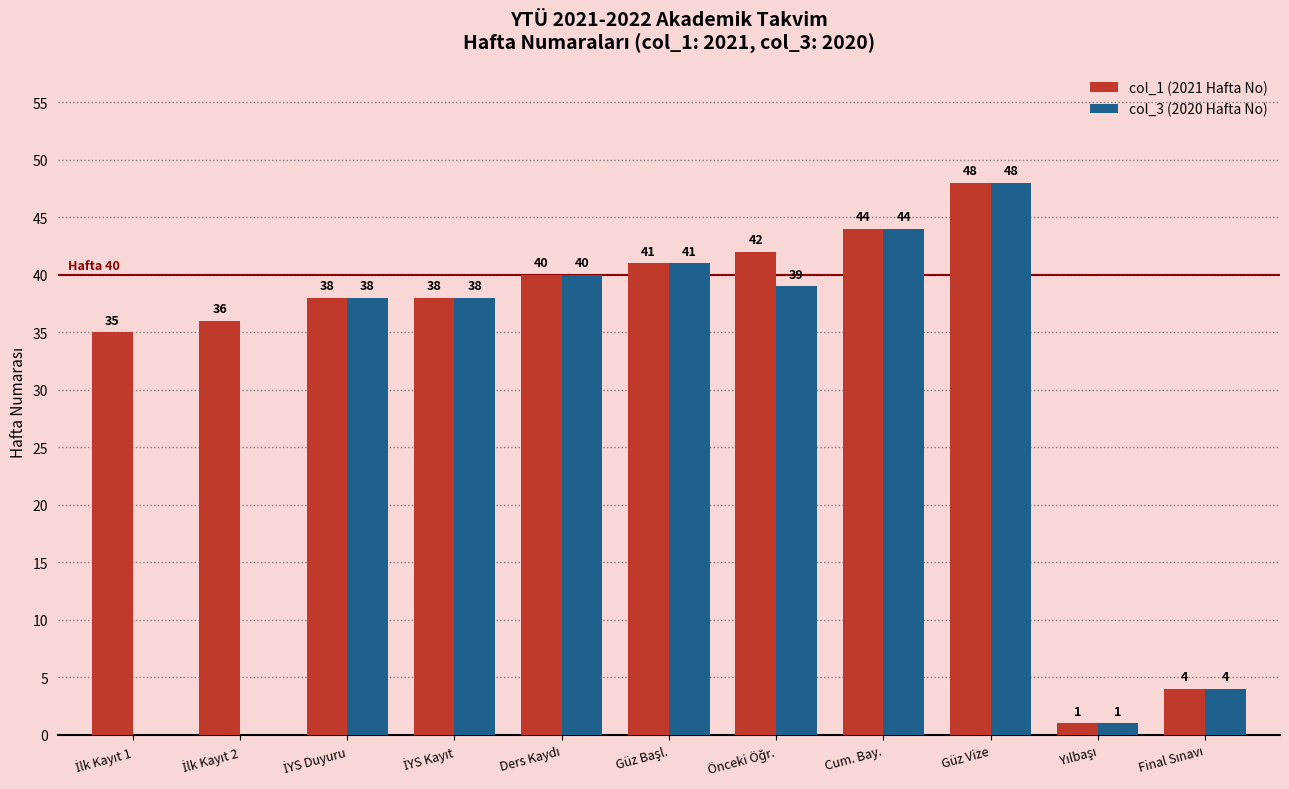

Which series has the largest total across all categories?

col_1 (2021 Hafta No)